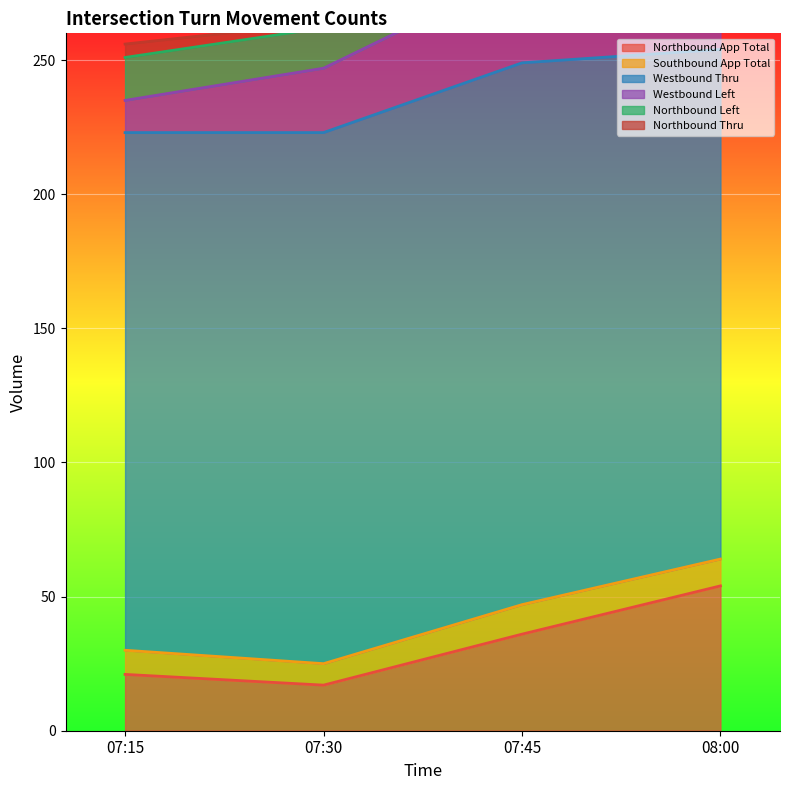

At which label does Northbound App Total reach its peak?

08:00